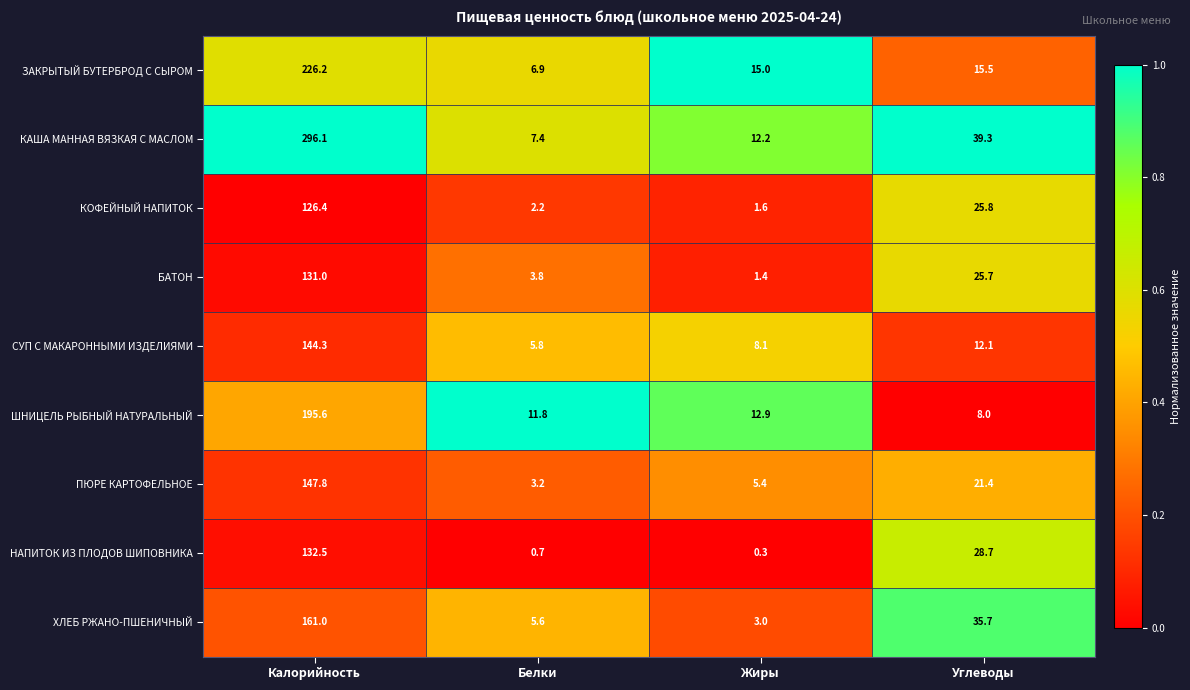

Rank the series by their maximum value, from highest to lowest.

КАША МАННАЯ ВЯЗКАЯ С МАСЛОМ, ЗАКРЫТЫЙ БУТЕРБРОД С СЫРОМ, ШНИЦЕЛЬ РЫБНЫЙ НАТУРАЛЬНЫЙ, ХЛЕБ РЖАНО-ПШЕНИЧНЫЙ, ПЮРЕ КАРТОФЕЛЬНОЕ, СУП С МАКАРОННЫМИ ИЗДЕЛИЯМИ, НАПИТОК ИЗ ПЛОДОВ ШИПОВНИКА, БАТОН, КОФЕЙНЫЙ НАПИТОК